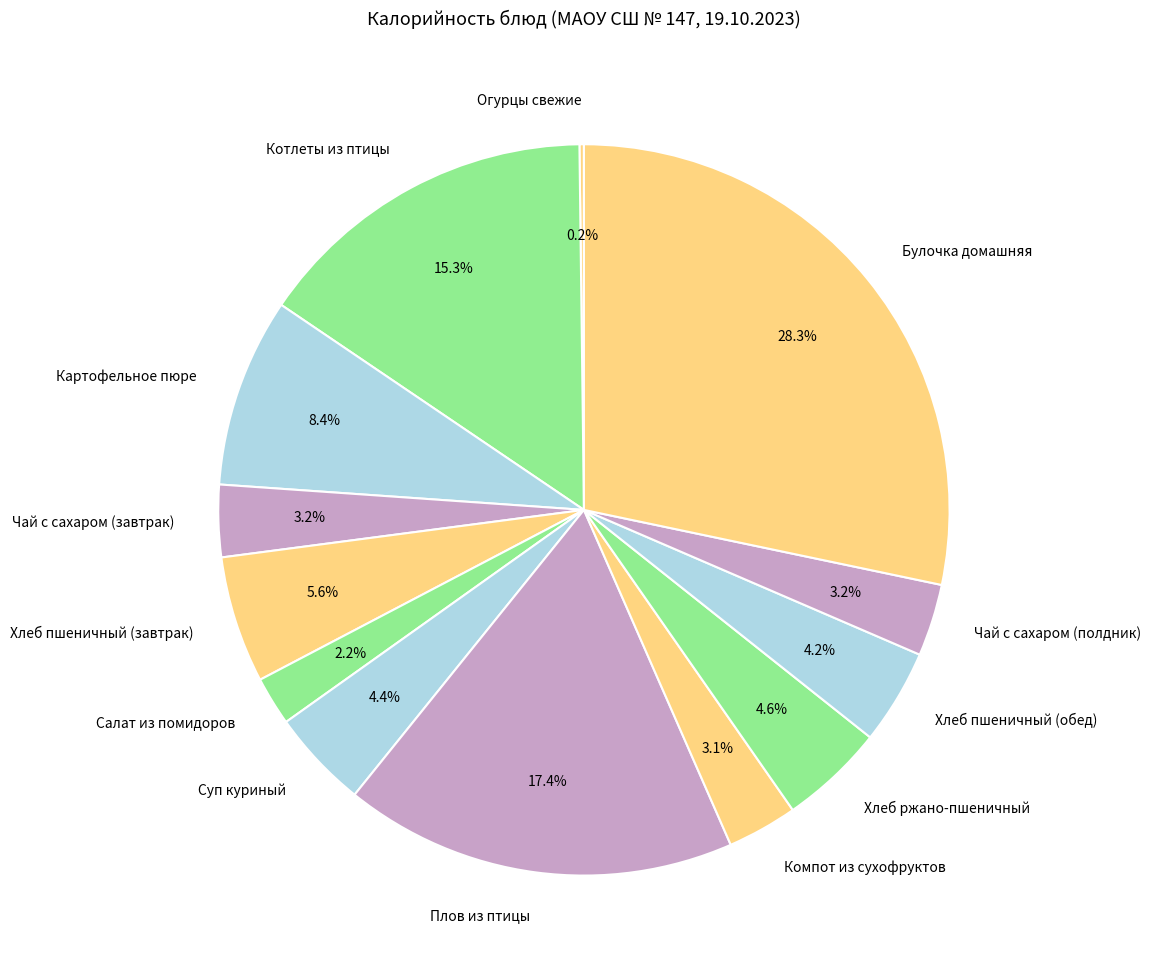

What percentage is NOT represented by Хлеб пшеничный (завтрак)?

94.4%